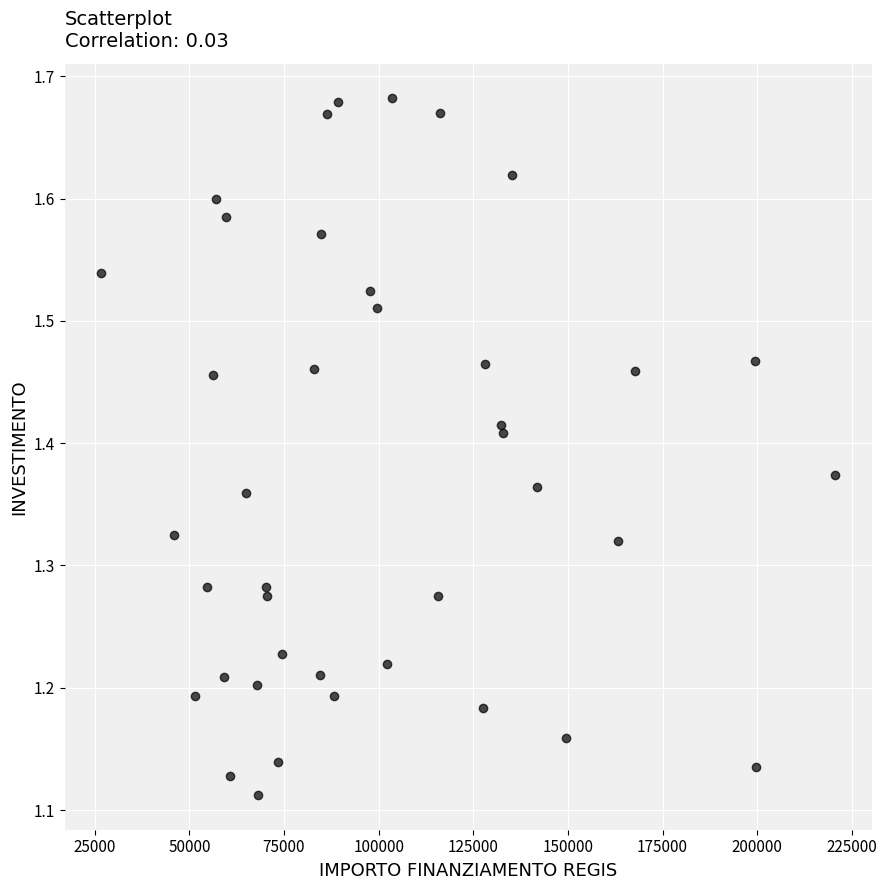

What is the range of Y values (max minus min)?

0.6